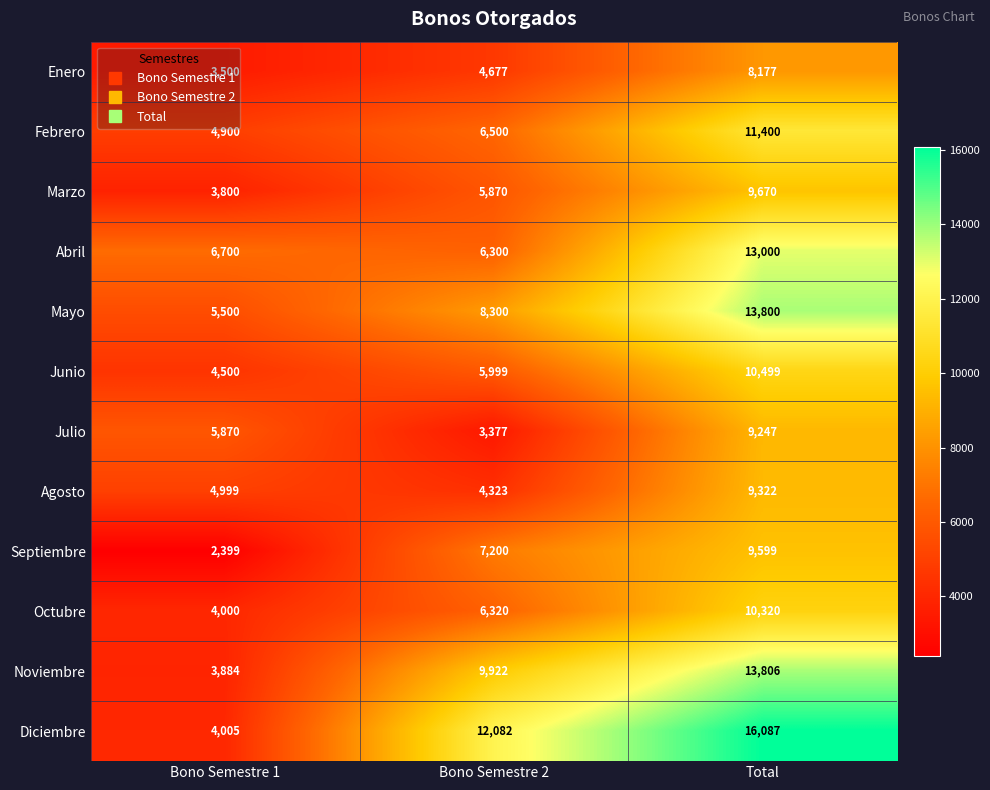

What is the sum of the Mayo values at Bono Semestre 1 and Bono Semestre 2?

13800